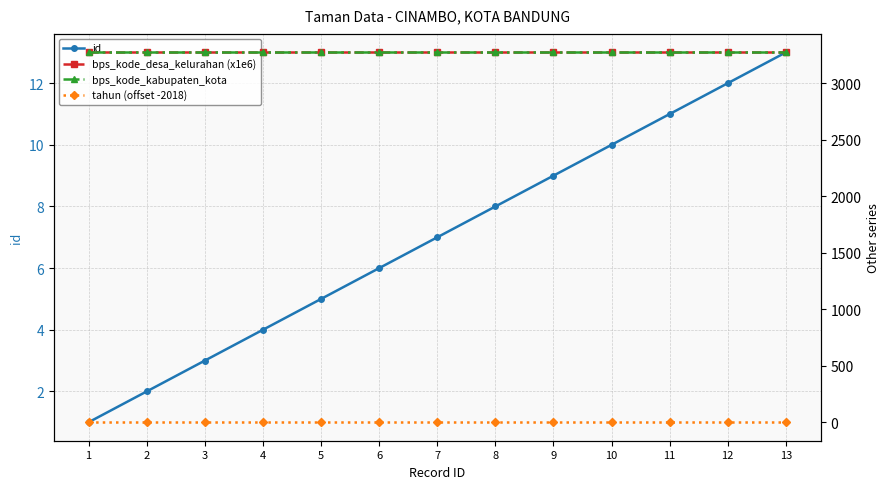

Is this an area chart (filled region under the line)?

No